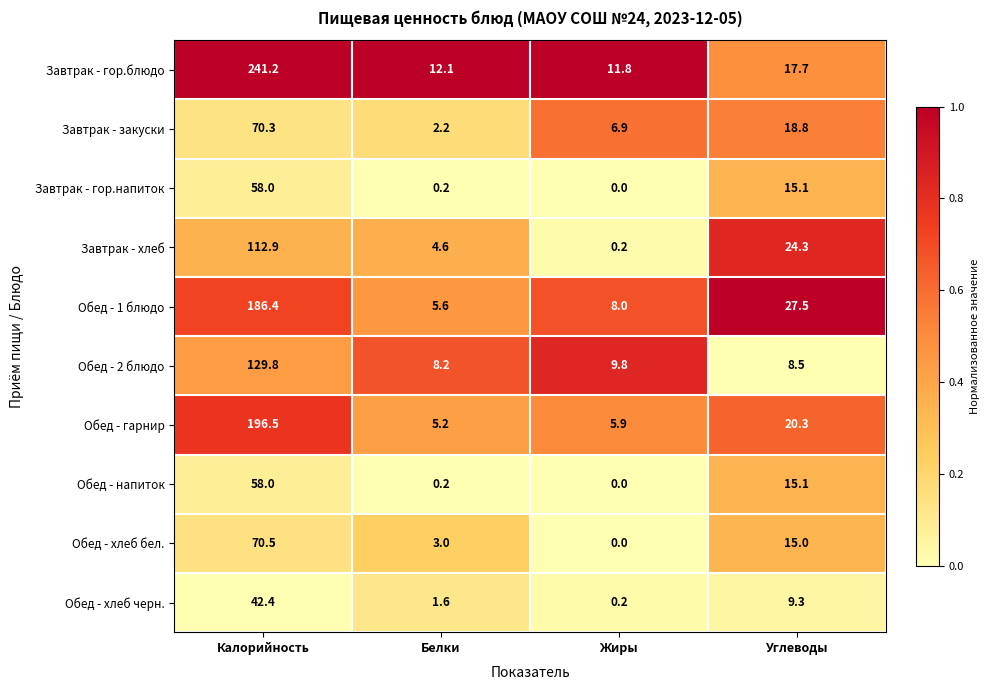

What is the difference between the maximum and minimum values in the Завтрак - хлеб series?

112.7